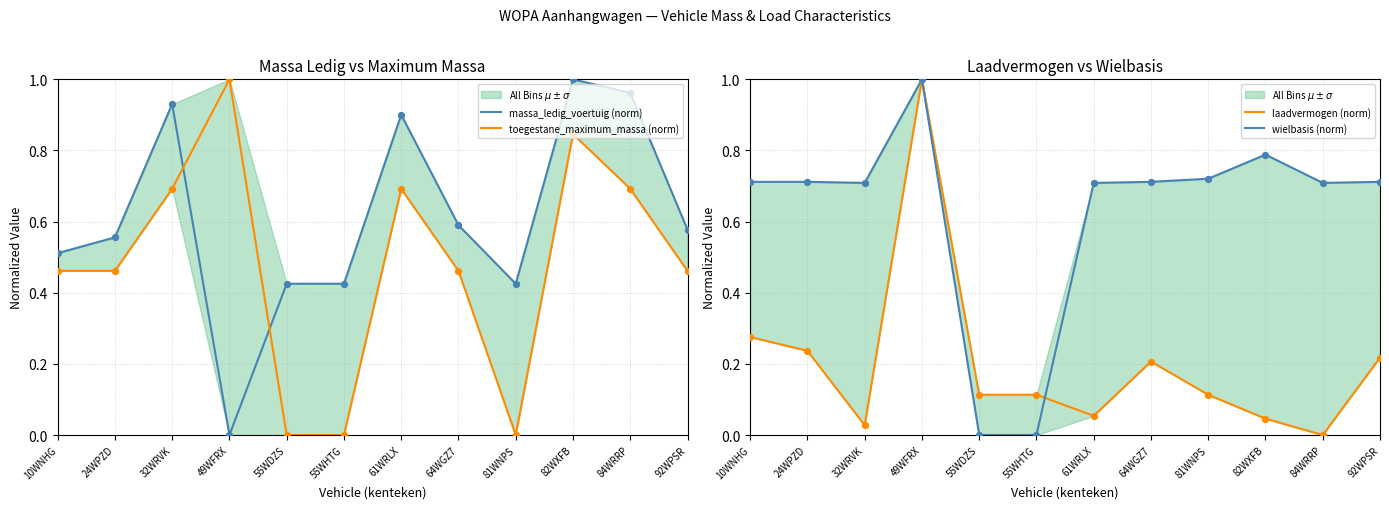

Is the value of massa_ledig_voertuig (norm) at 92WPSR greater than the value of wielbasis (norm) at 84WRRP?

No